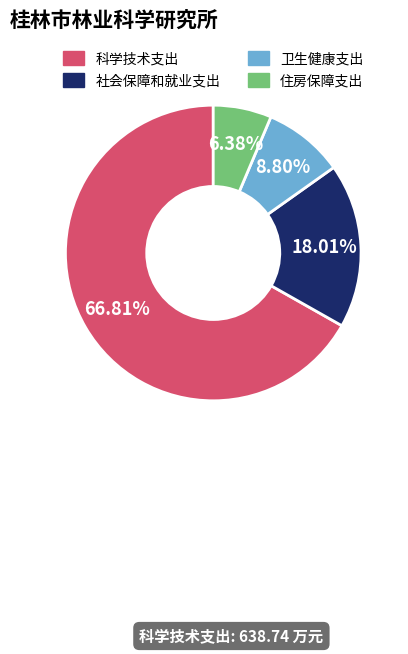

Which slice is the largest?

科学技术支出